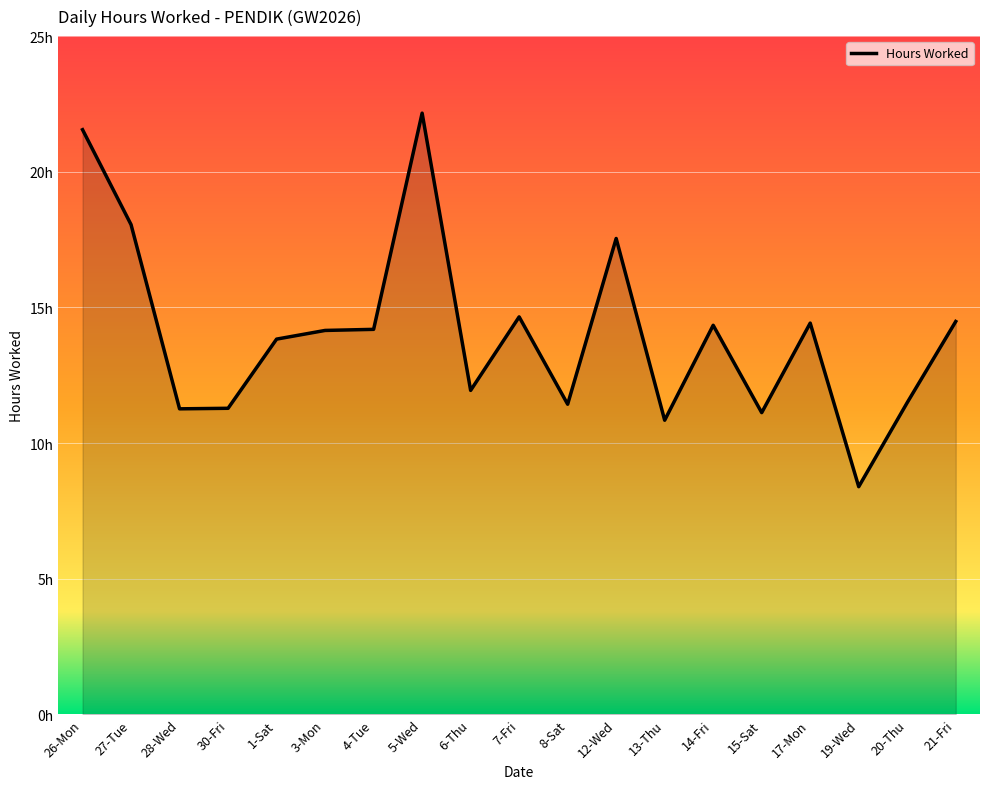

Rank the categories by value from lowest to highest.

19-Wed, 13-Thu, 15-Sat, 28-Wed, 30-Fri, 8-Sat, 20-Thu, 6-Thu, 1-Sat, 3-Mon, 4-Tue, 14-Fri, 17-Mon, 21-Fri, 7-Fri, 12-Wed, 27-Tue, 26-Mon, 5-Wed